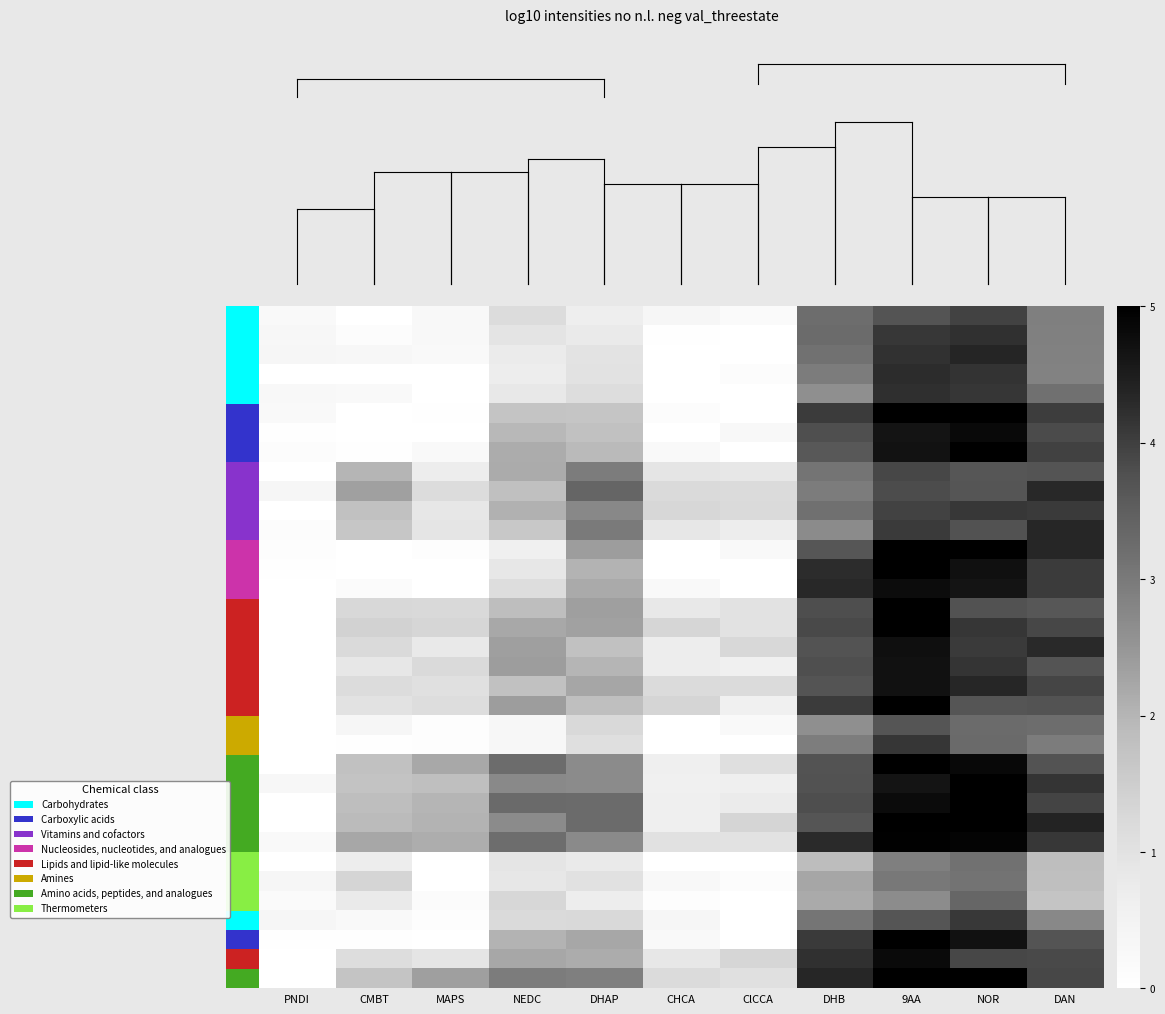

At how many categories does at least one series exceed 4?

4